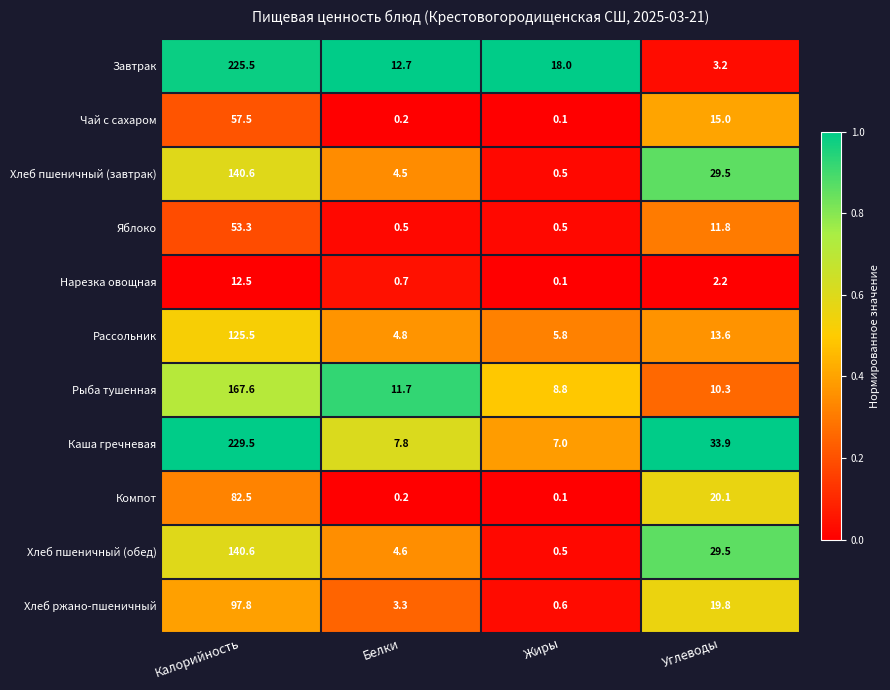

Which series has the largest total across all categories?

Каша гречневая